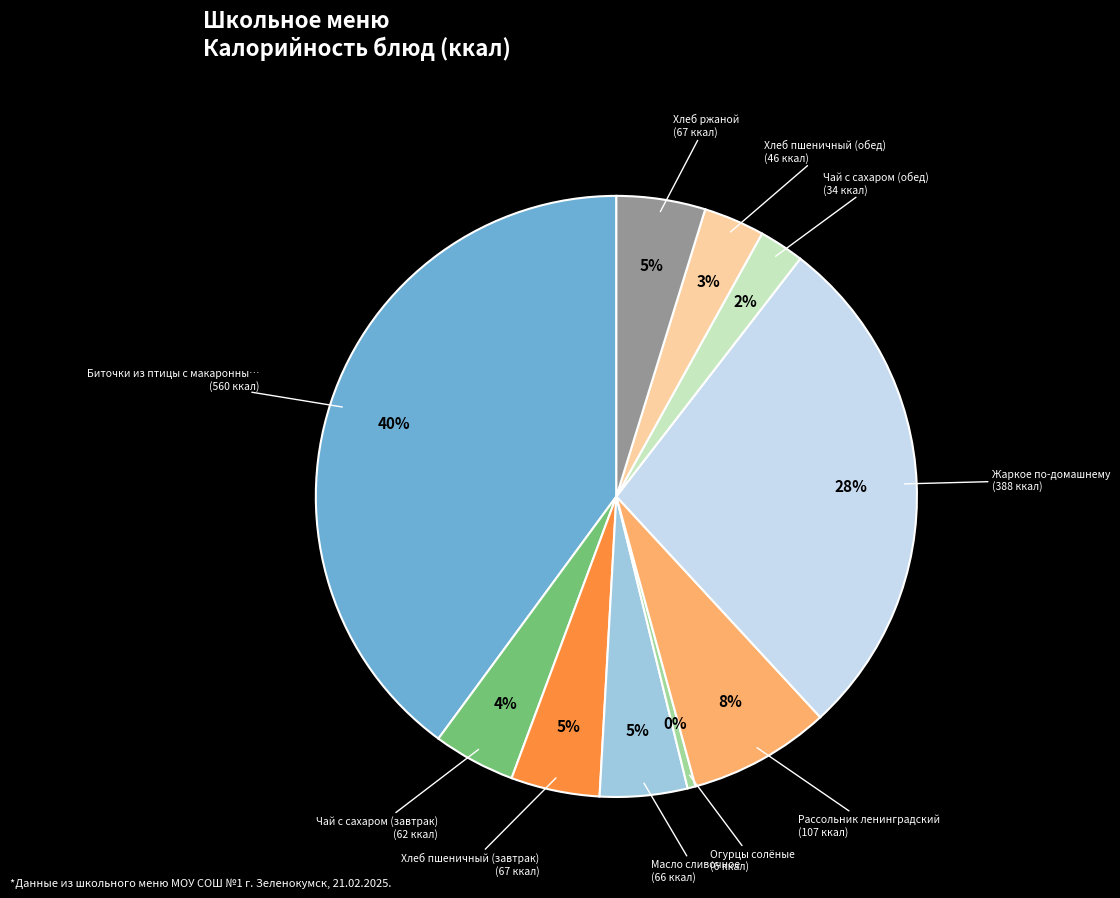

Is there a majority slice in this chart?

No